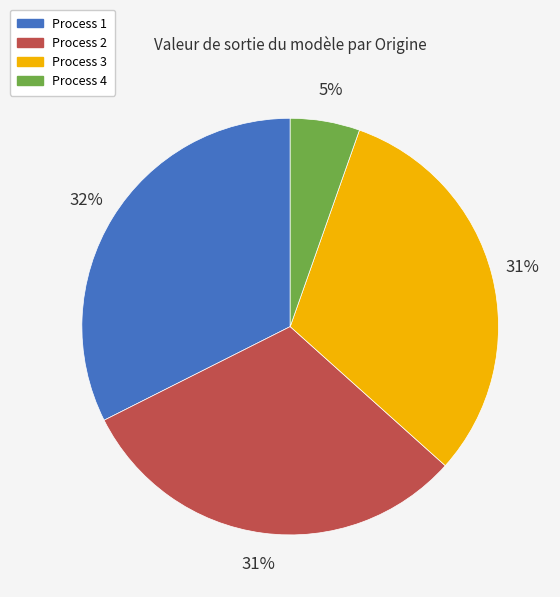

Does any single category account for the majority?

No